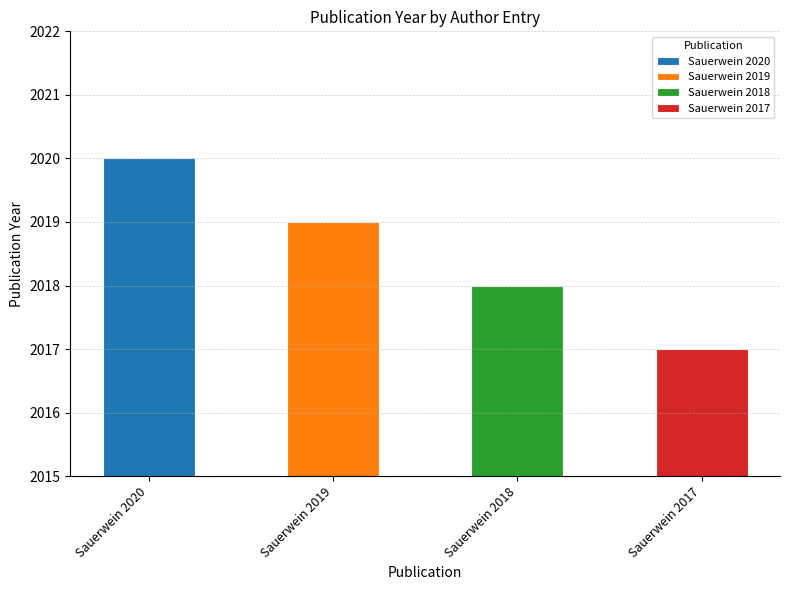

How many categories are shown in the chart?

4